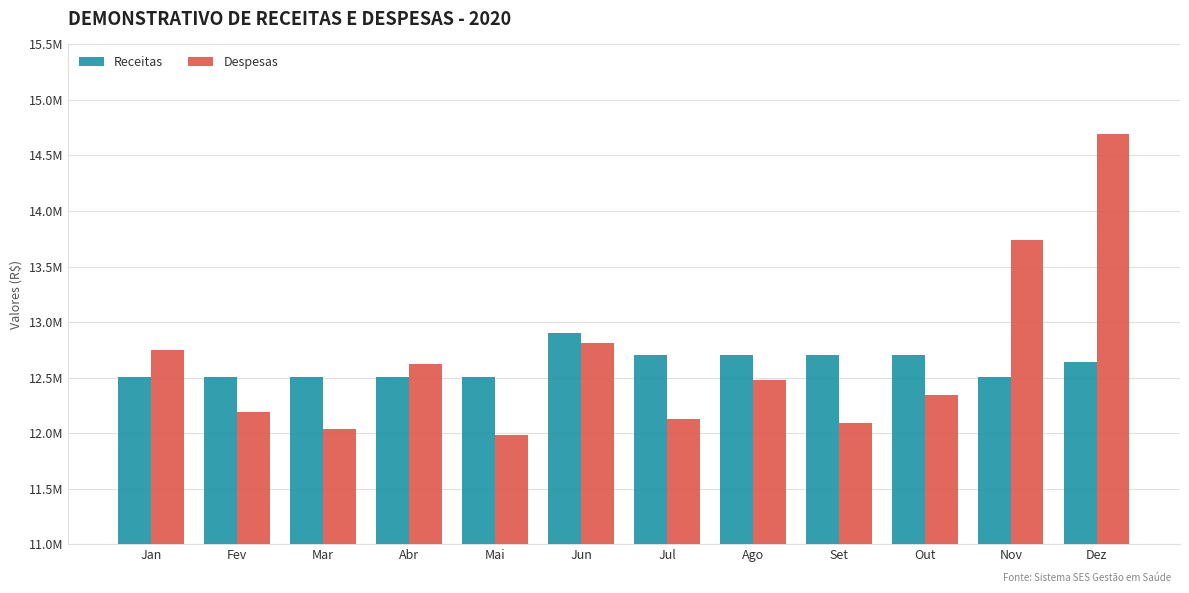

Which series has the largest range (max minus min)?

Despesas